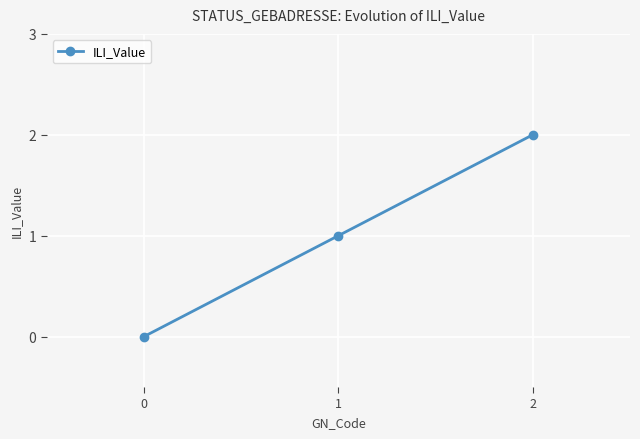

What is the value of the 2nd point from the left?

1